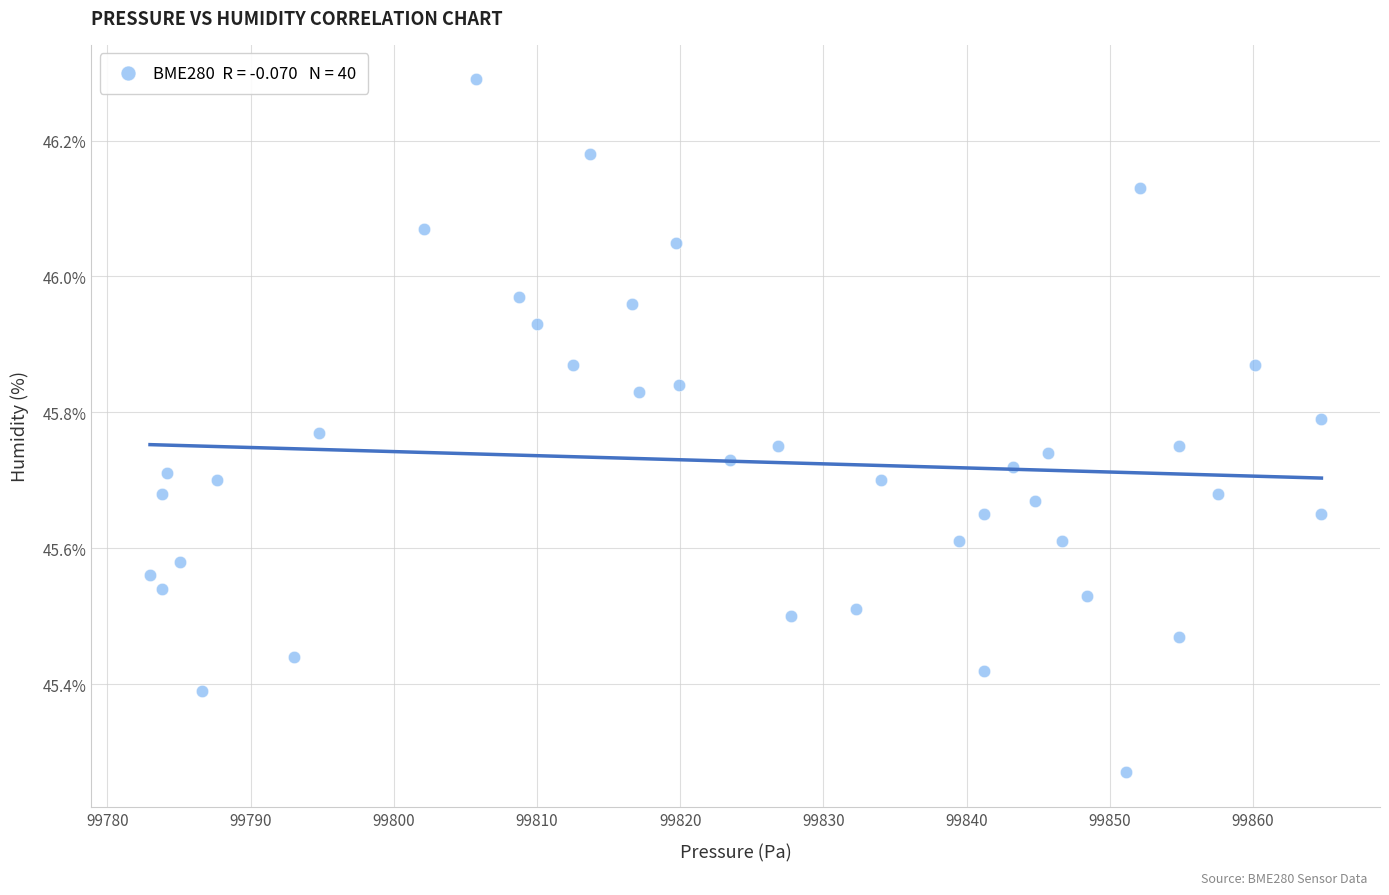

What is the range of X values (max minus min)?

81.8